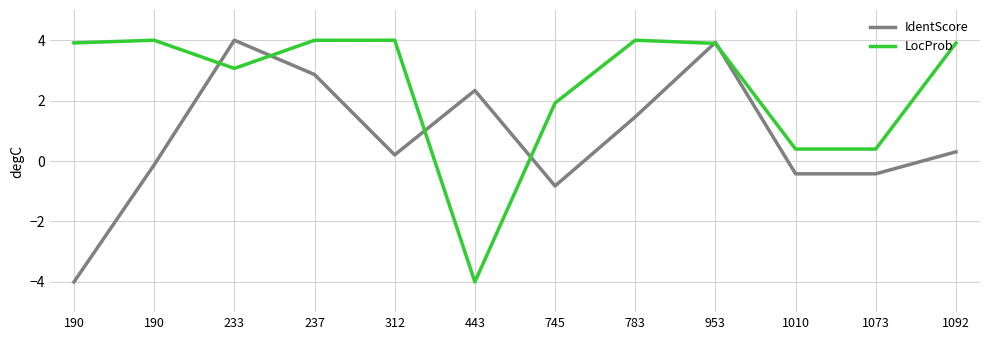

Rank the series by their average value, from highest to lowest.

LocProb, IdentScore